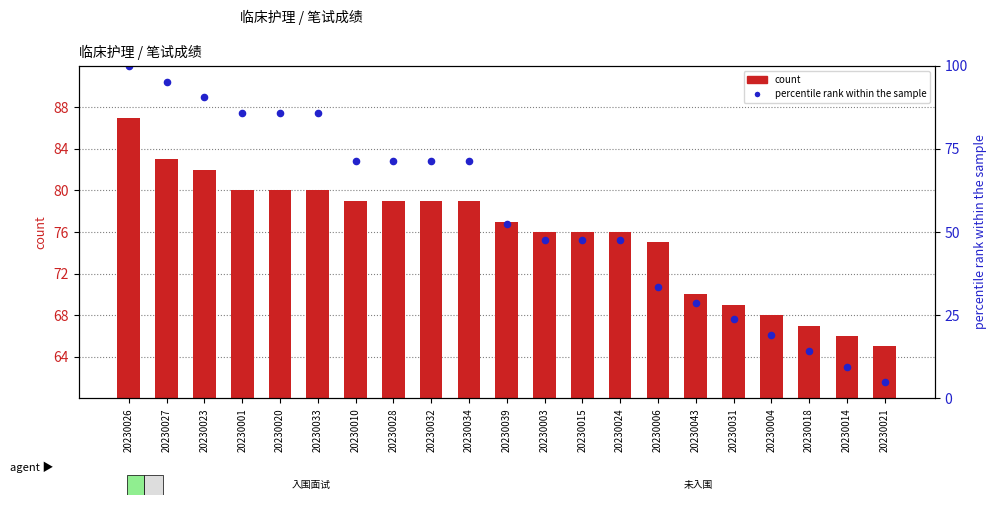

At how many categories does at least one series exceed 77?

10